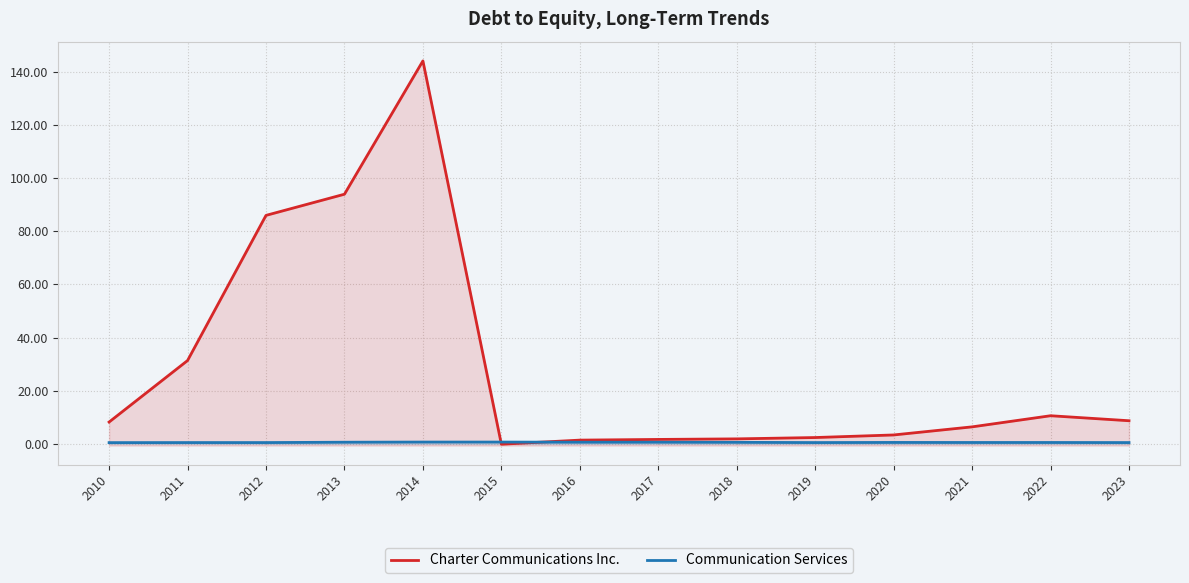

Does the chart display data point markers on the line(s)?

No